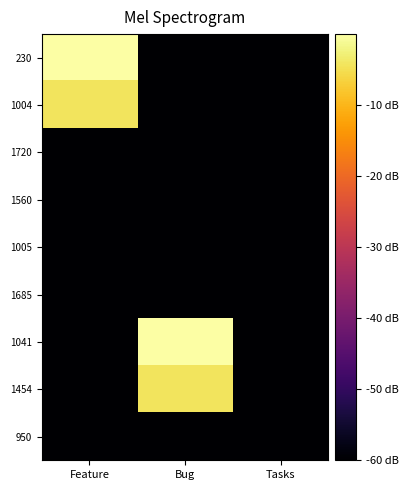

Between Feature and Tasks, which series saw the biggest shift?

230